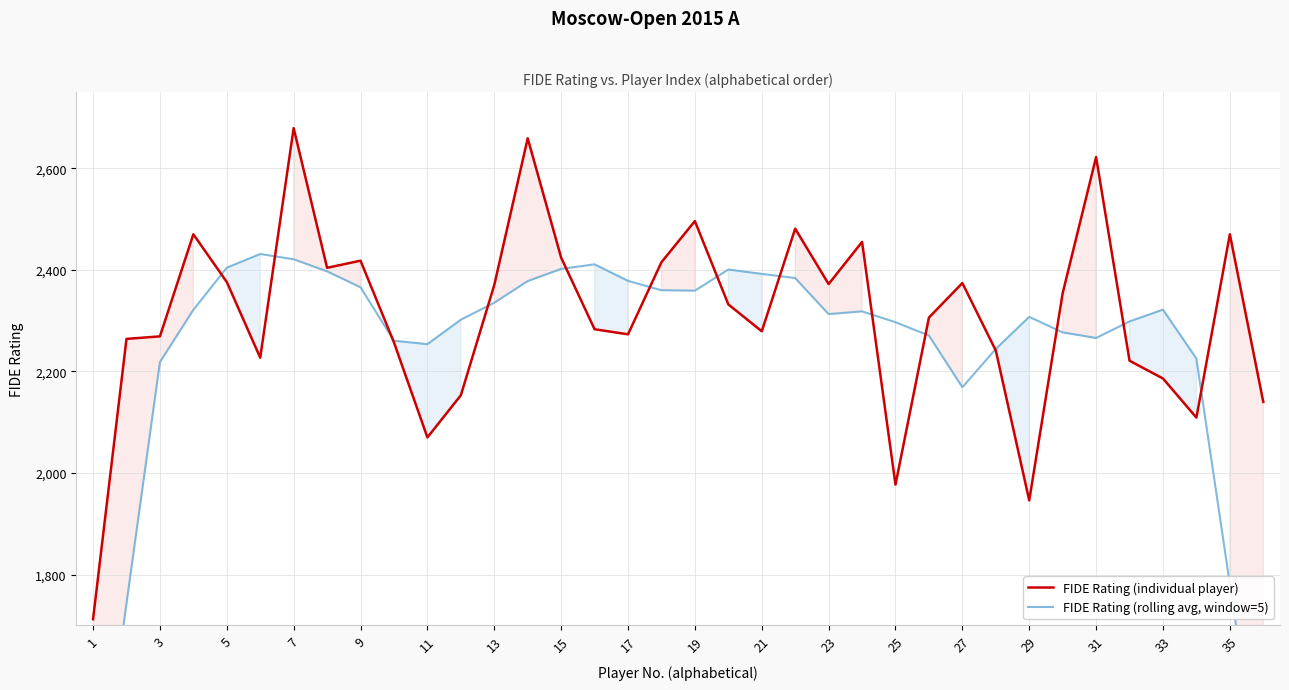

True or false: FIDE Rating (individual player) has a value of 2374 at 27.

True